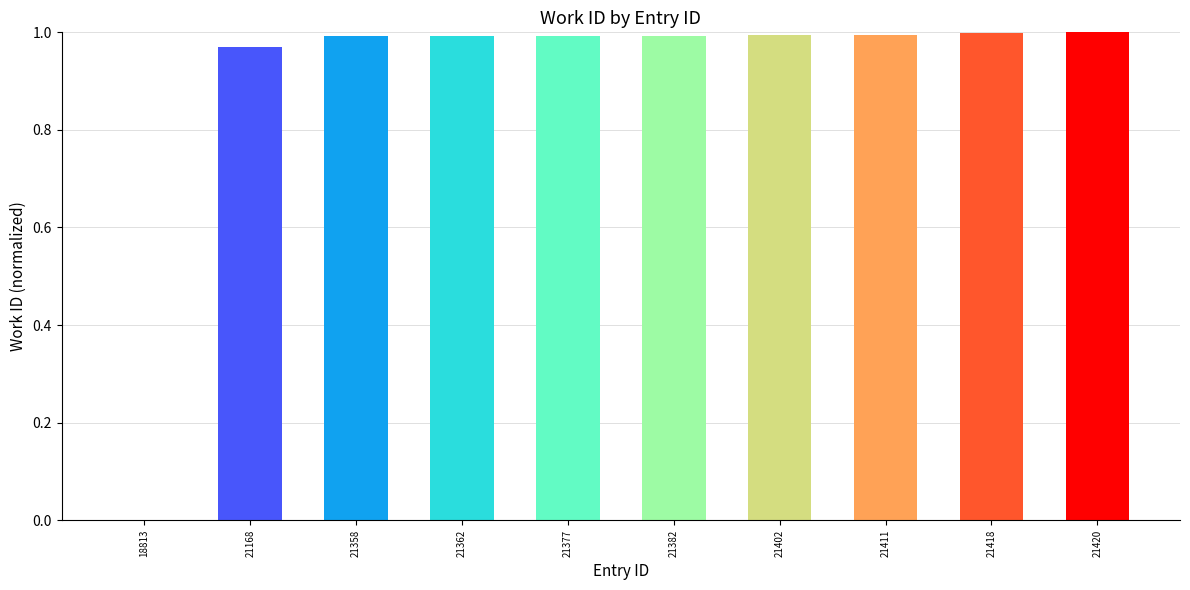

How many values are above zero?

9